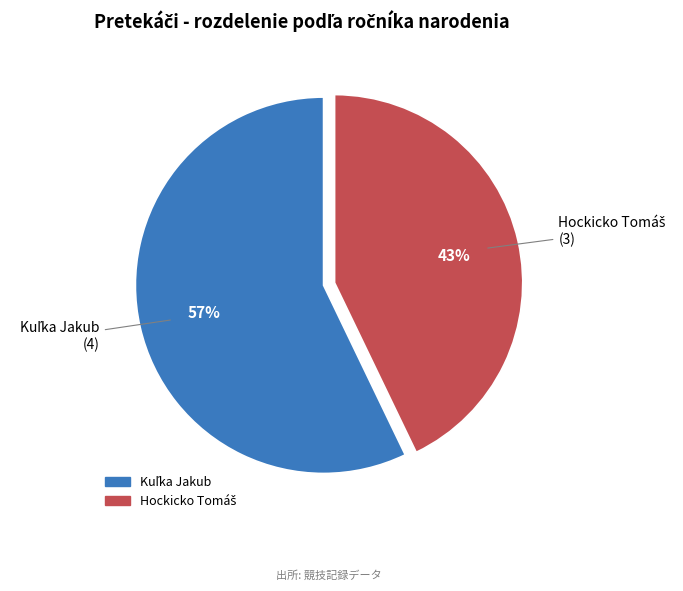

Does any single category account for the majority?

Yes